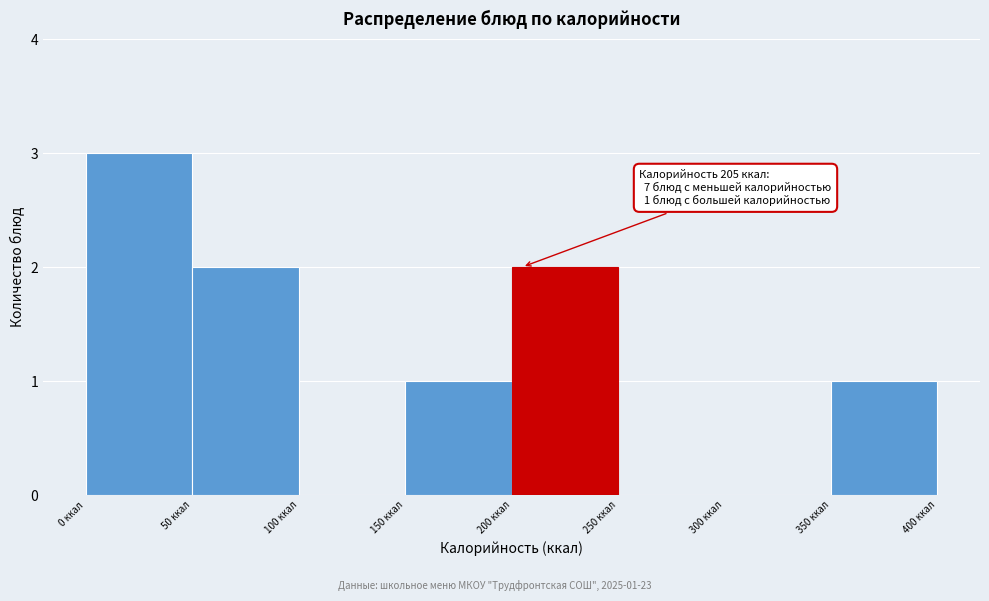

Over which range of the x-axis is the bar tallest?

0 to 50